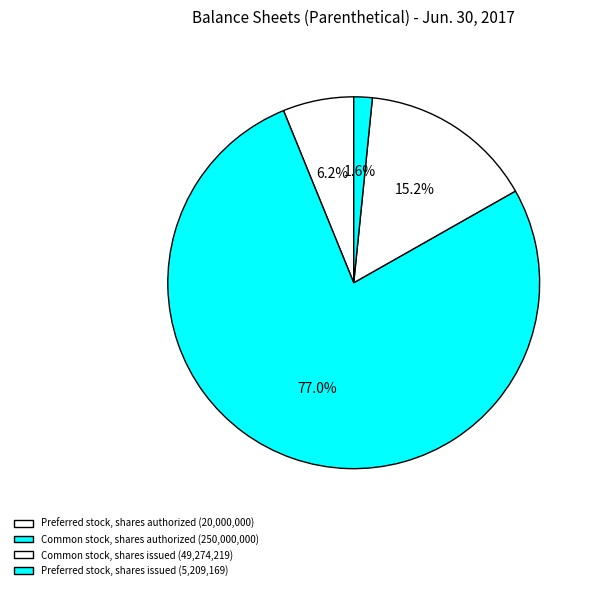

Count the number of slices in the pie.

4